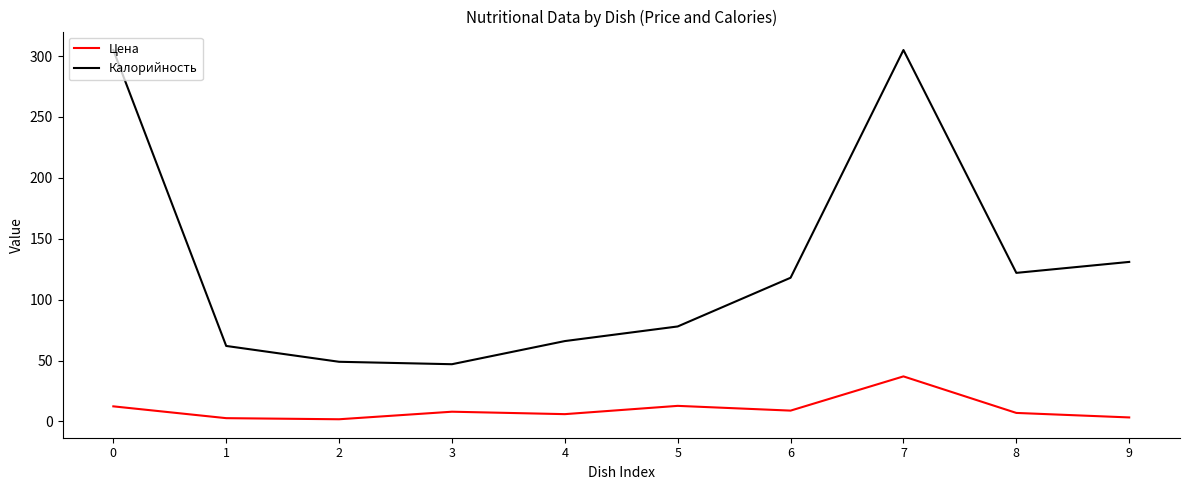

At 7, list the series in order from smallest to largest.

Цена, Калорийность